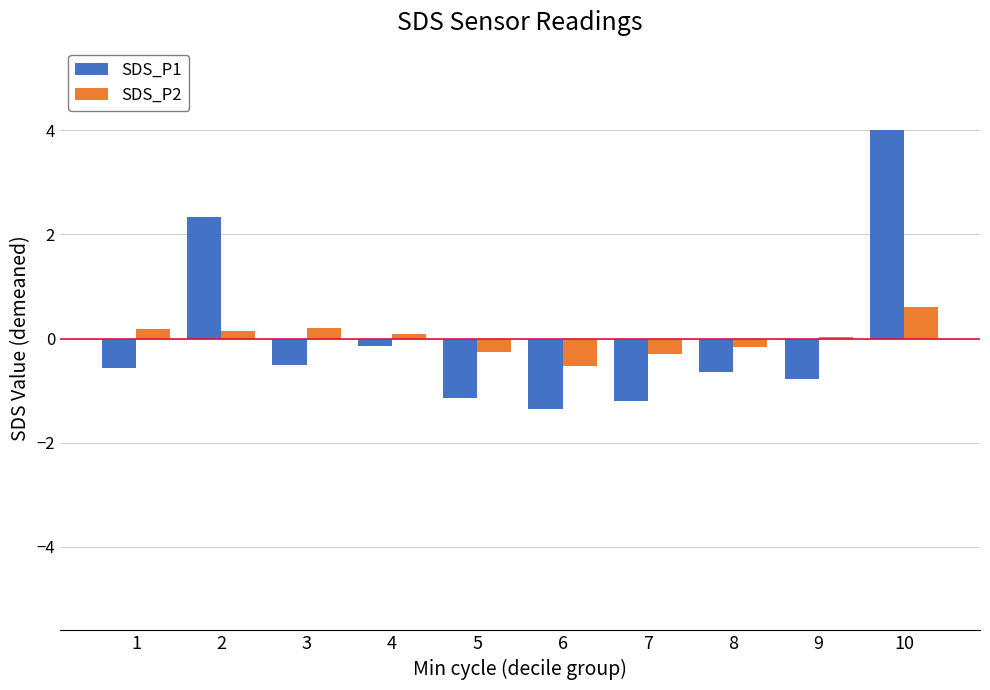

Between 5 and 6, which series saw the biggest shift?

SDS_P2